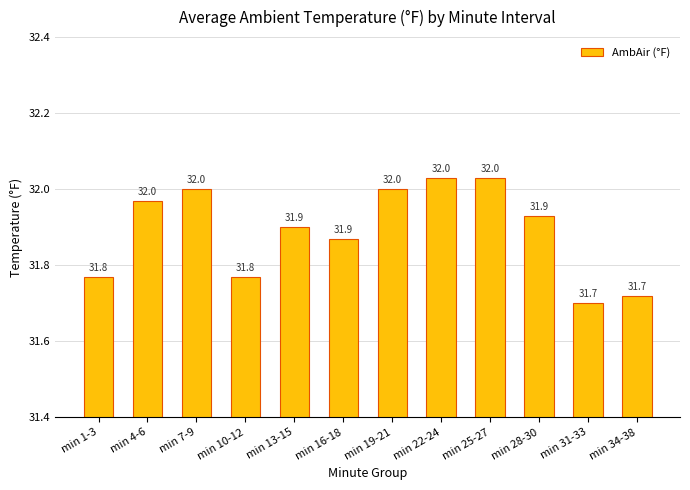

Reading left to right, transcribe all the data shown in this chart.

min 1-3=31.8	min 4-6=32.0	min 7-9=32.0	min 10-12=31.8	min 13-15=31.9	min 16-18=31.9	min 19-21=32.0	min 22-24=32.0	min 25-27=32.0	min 28-30=31.9	min 31-33=31.7	min 34-38=31.7